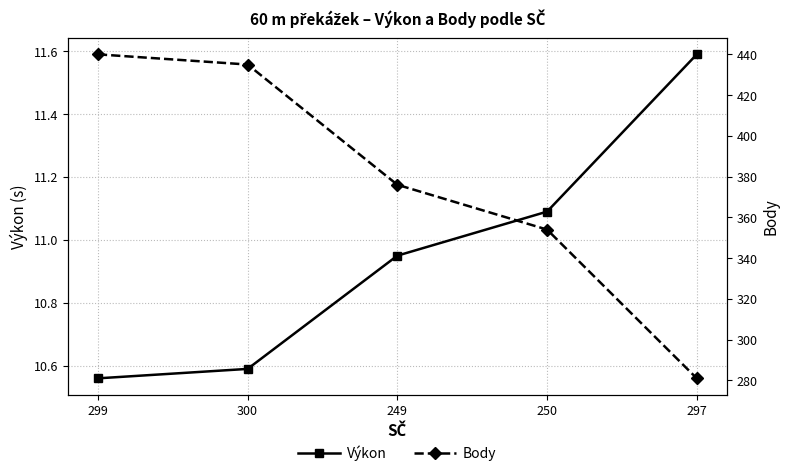

The value of Body at 249 is 376.0. True or false?

True